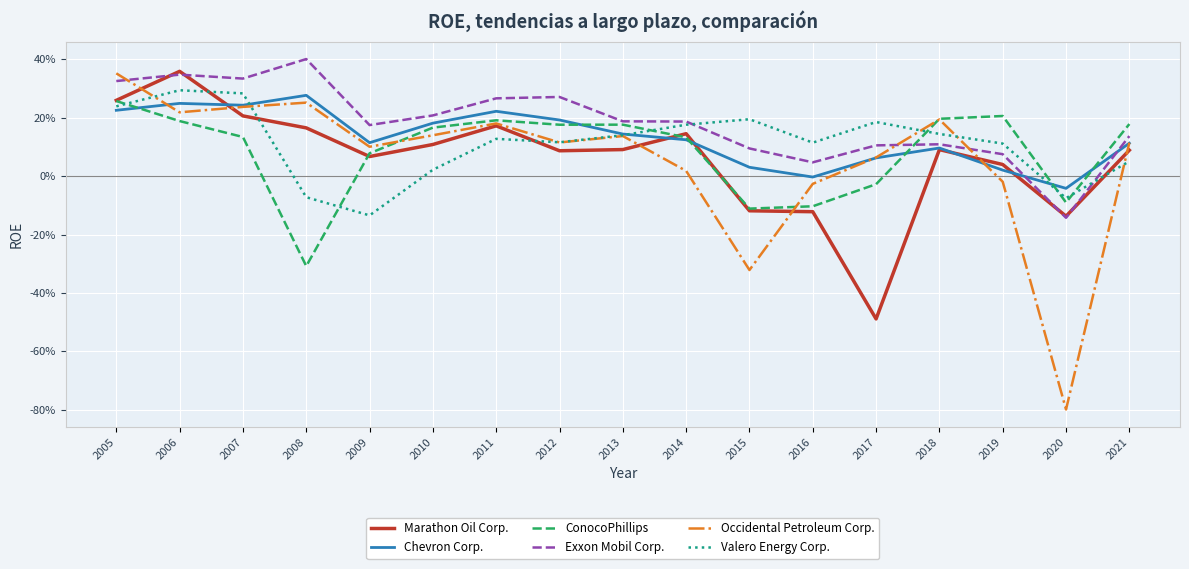

At which label is ConocoPhillips closest to 0?

2017